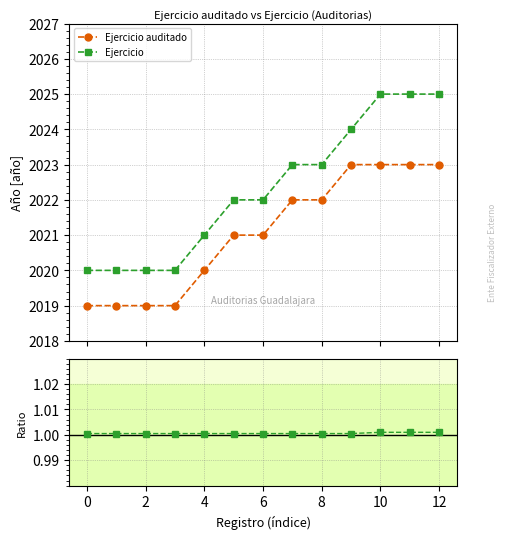

What is the minimum value for Ejercicio auditado?

2019